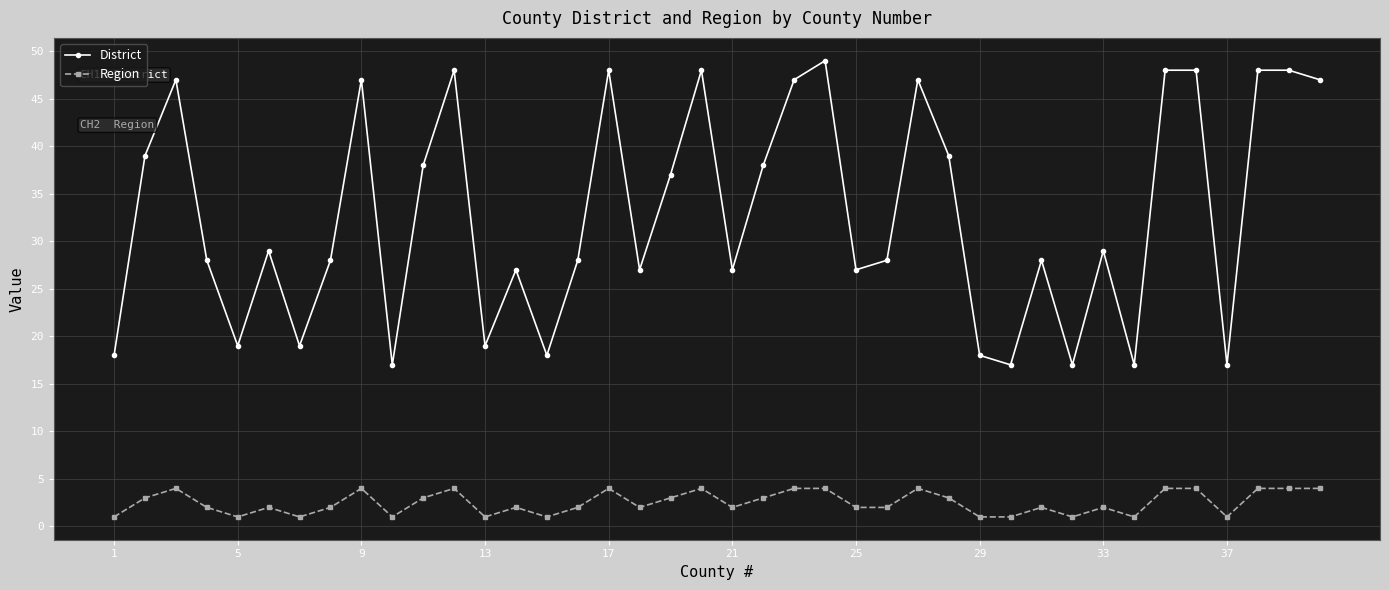

What is the value of the District point at the 9th from the left?

47